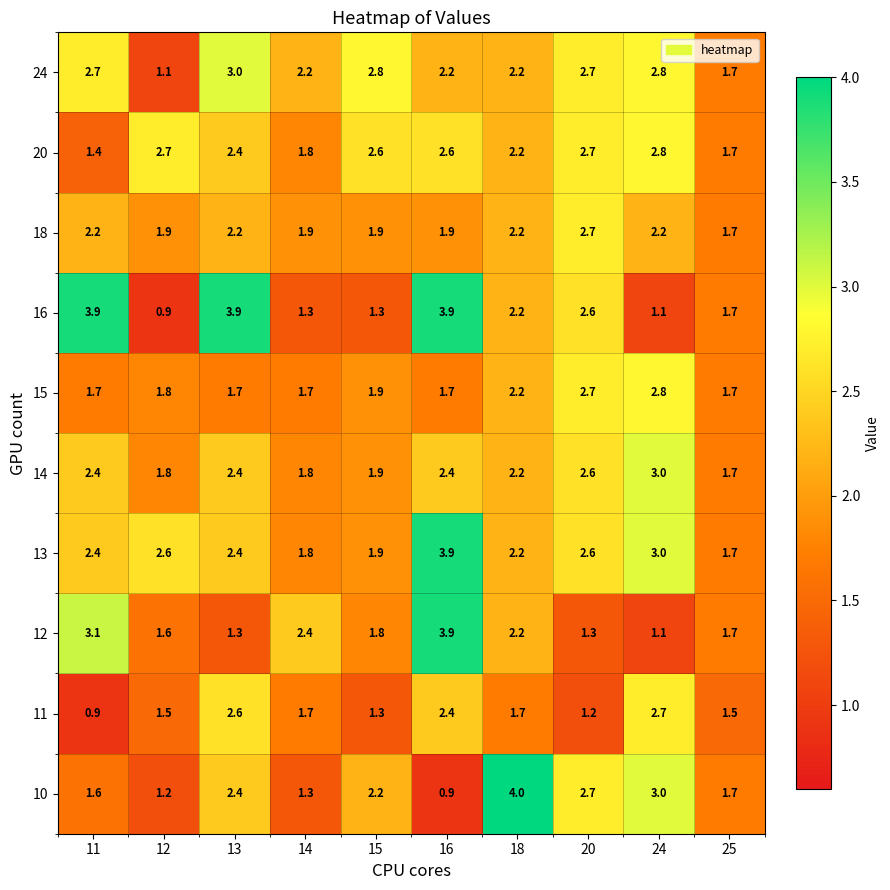

What is the greatest value displayed?

4.0